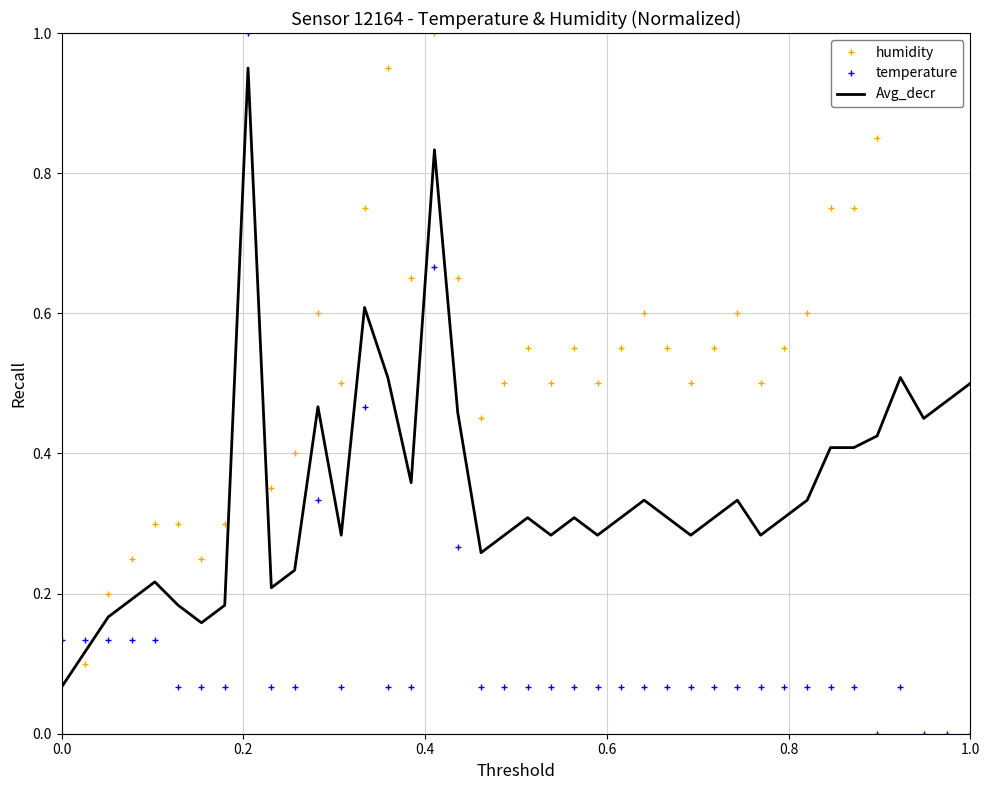

At how many categories does at least one series exceed 0?

40